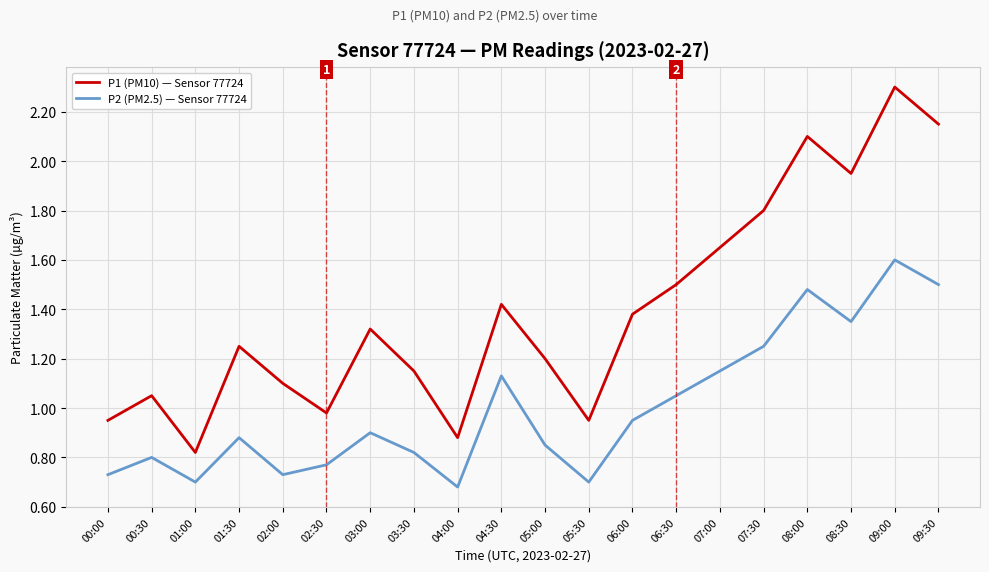

True or false: P1 (PM10) — Sensor 77724 has a value of 3.3 at 08:30.

False